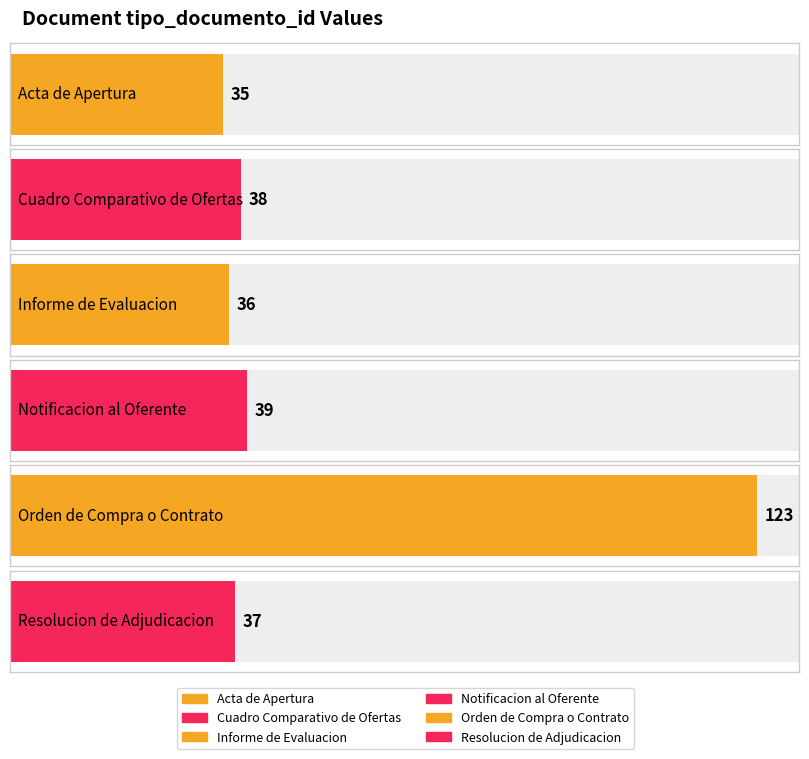

List the labels in order of value, smallest first.

Acta de Apertura, Informe de Evaluacion, Resolucion de Adjudicacion, Cuadro Comparativo de Ofertas, Notificacion al Oferente, Orden de Compra o Contrato